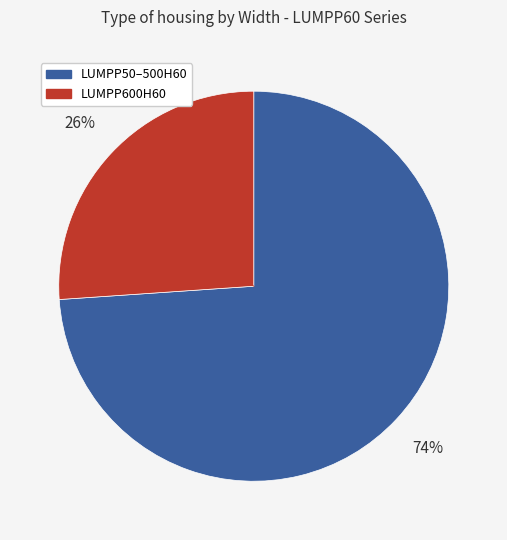

How many segments does this pie chart have?

2